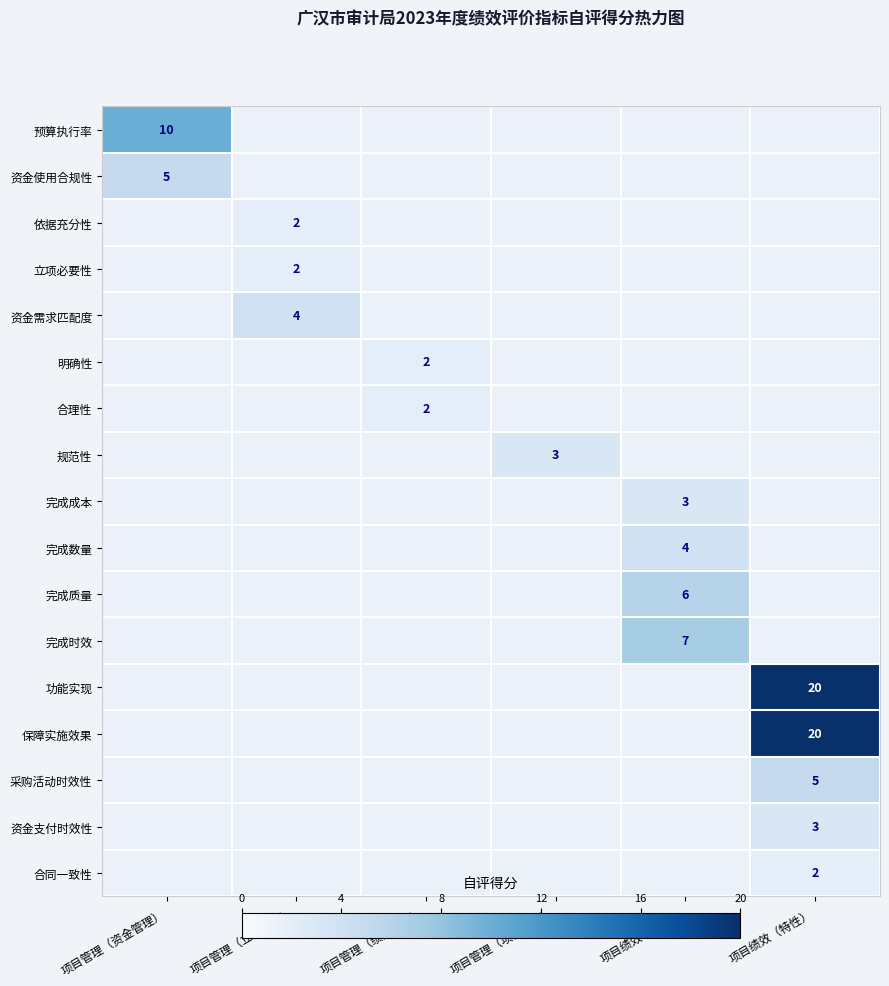

Count the number of data series in this chart.

17